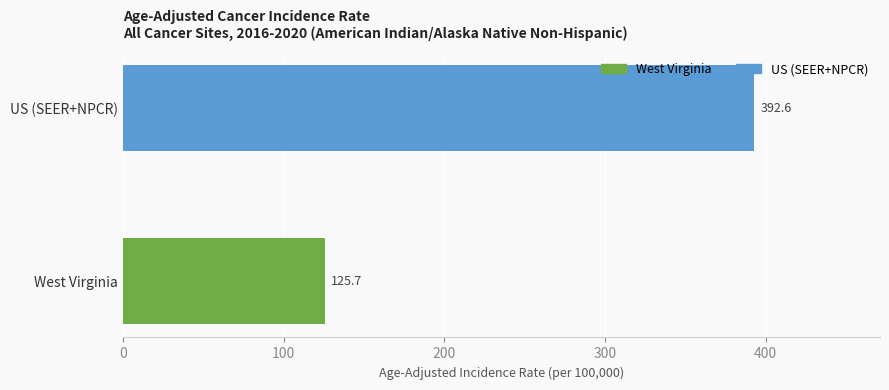

Where is the data nearest to the value 259?

West Virginia